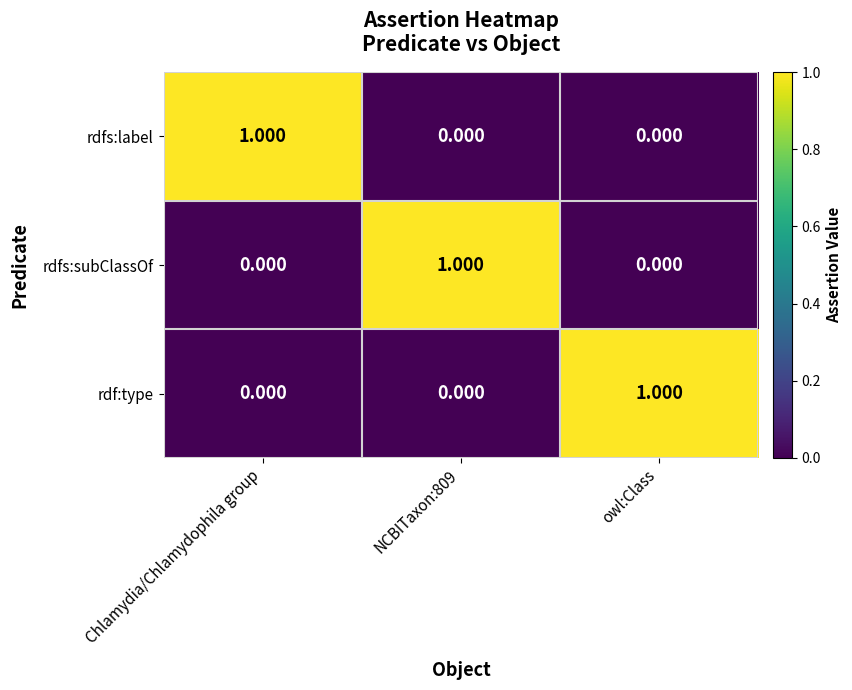

How many data points in rdfs:label are above 0?

1